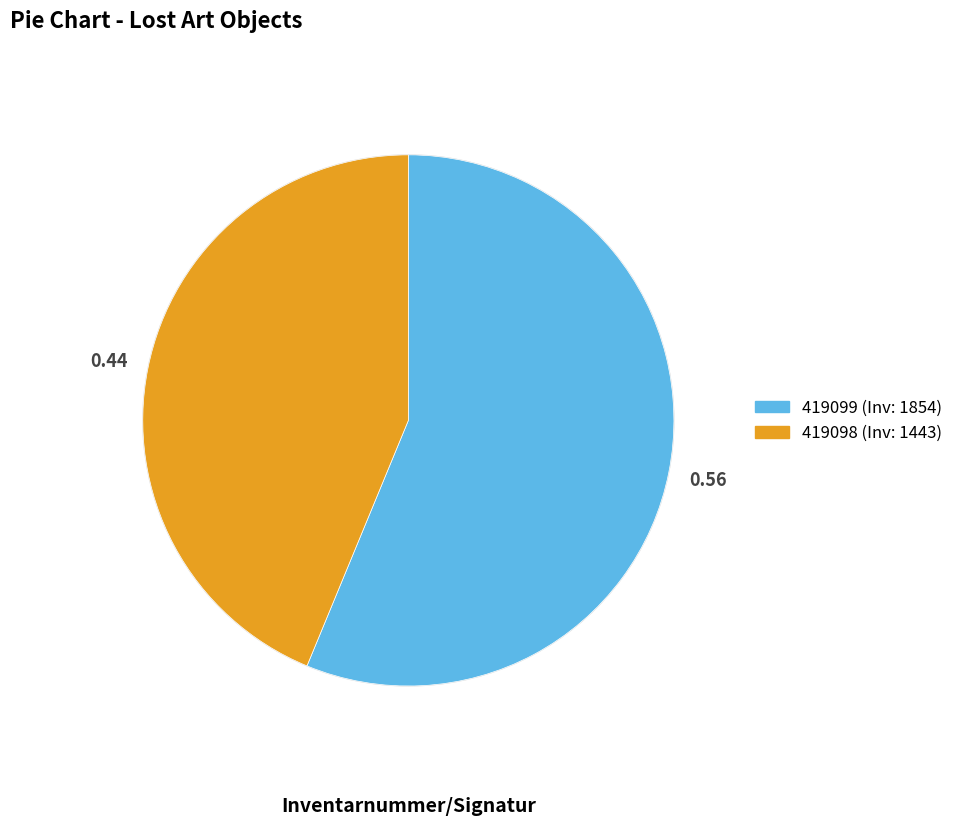

Is the sum of 419099 and 419098 greater than half?

Yes